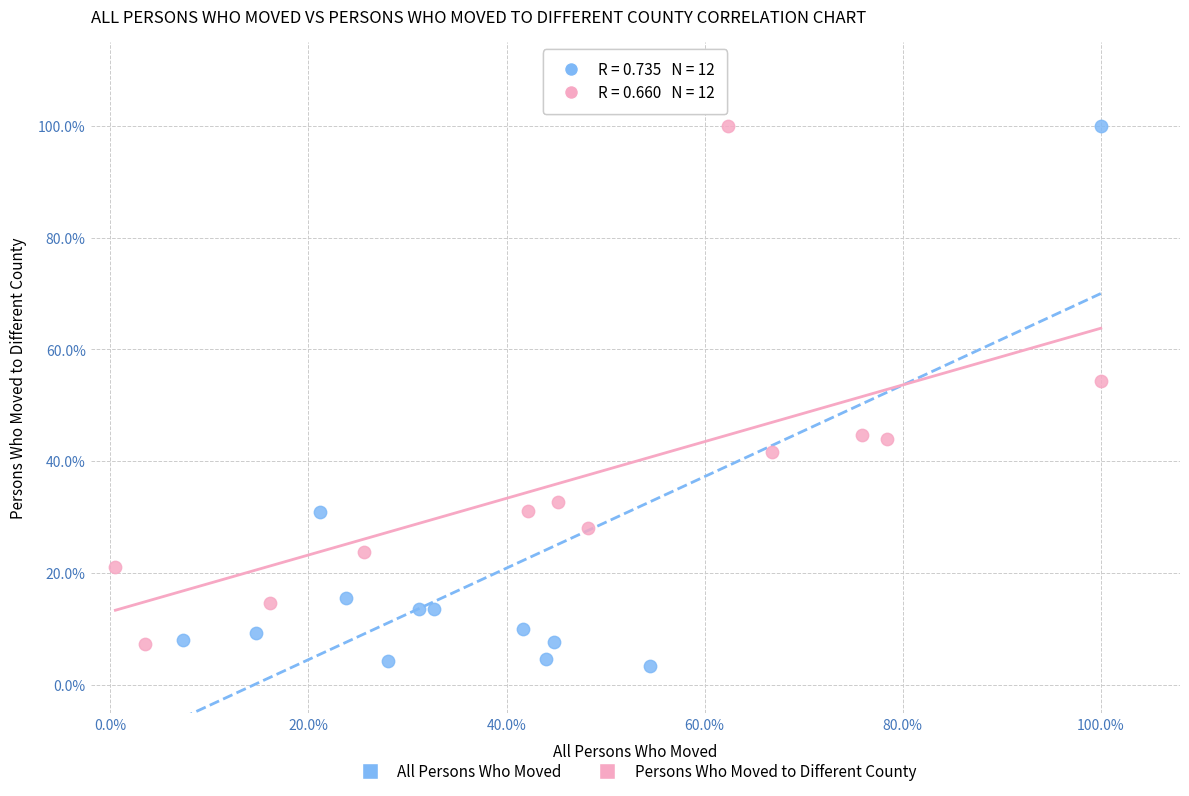

What are all the series names shown in the legend?

All Persons Who Moved, Persons Who Moved to Different County